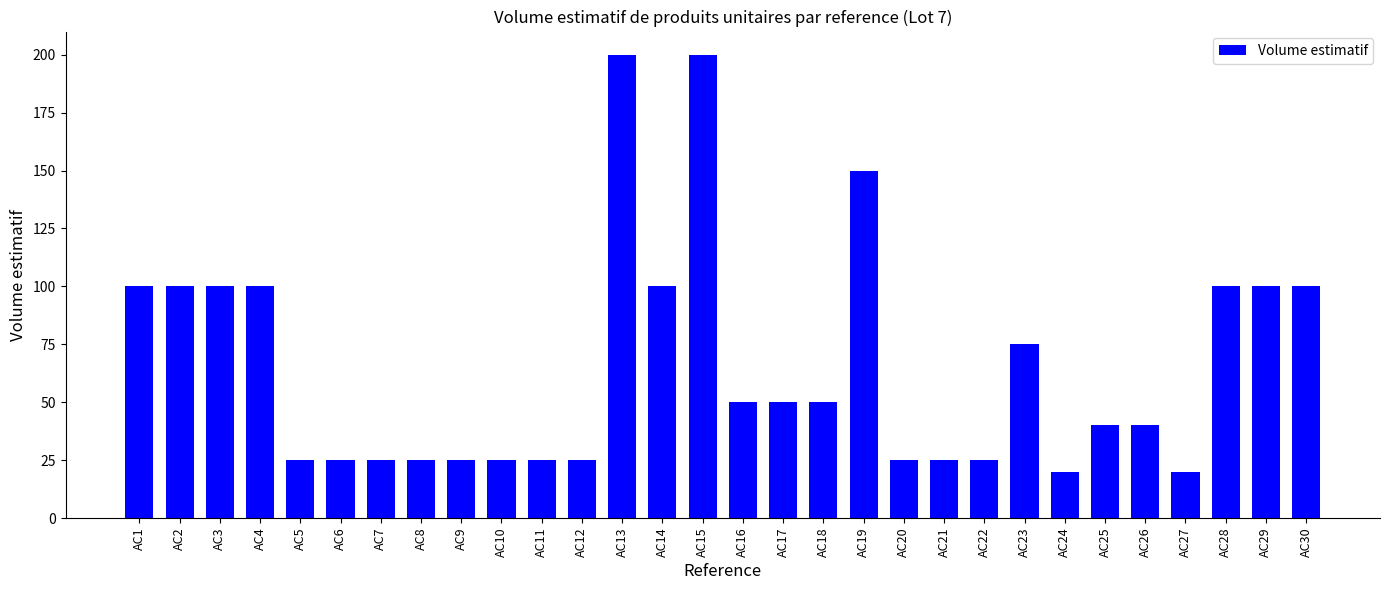

Are the bars horizontal?

No